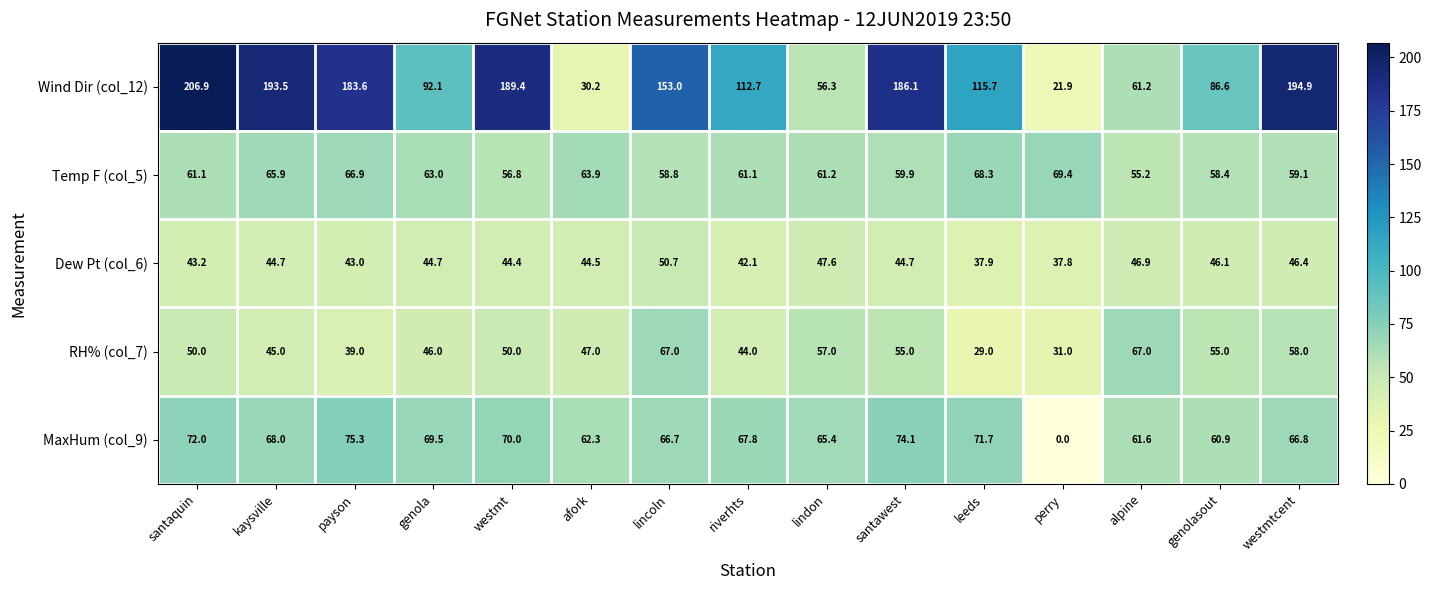

What is the maximum value shown in the chart?

206.9